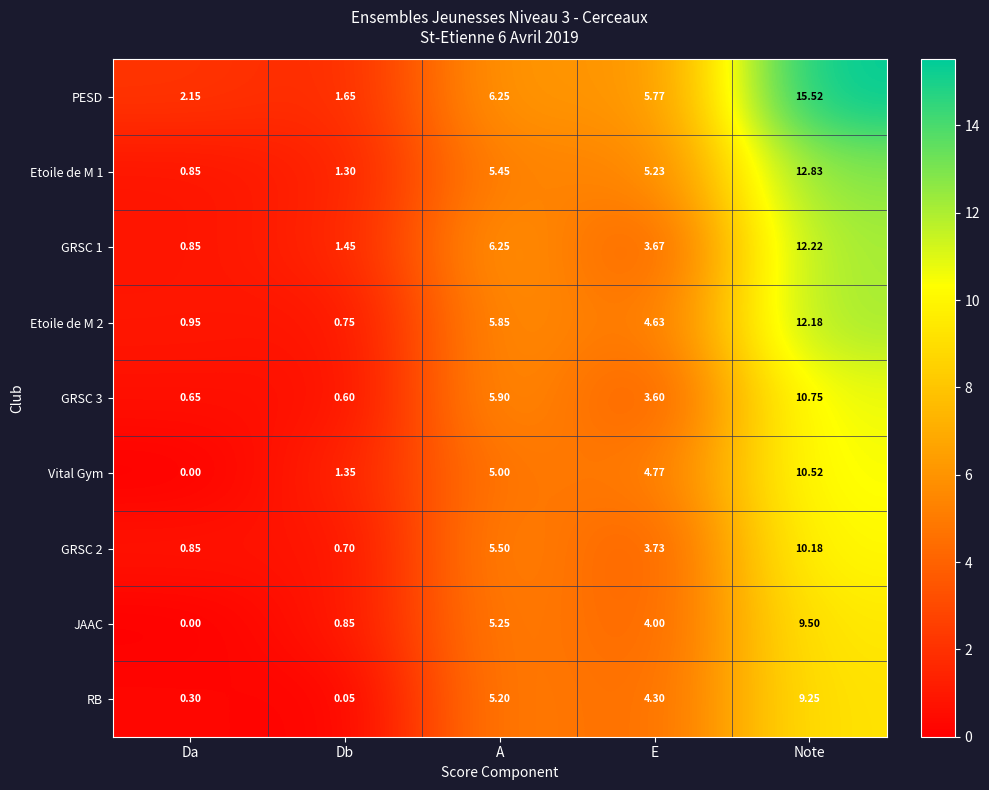

Where is GRSC 2 nearest to the value 5?

A